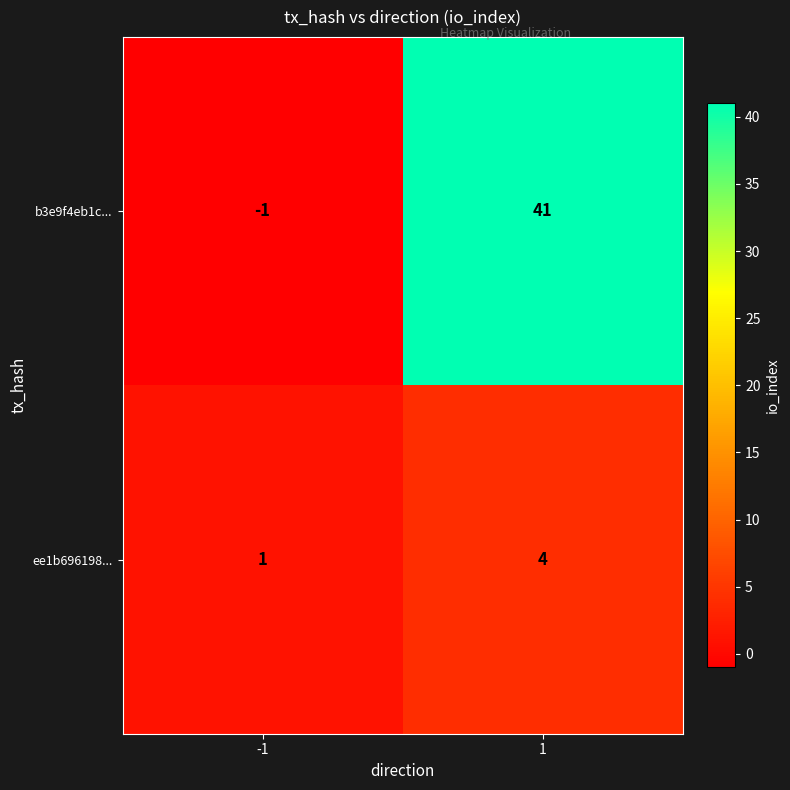

What is the total value across all series at 1?

45